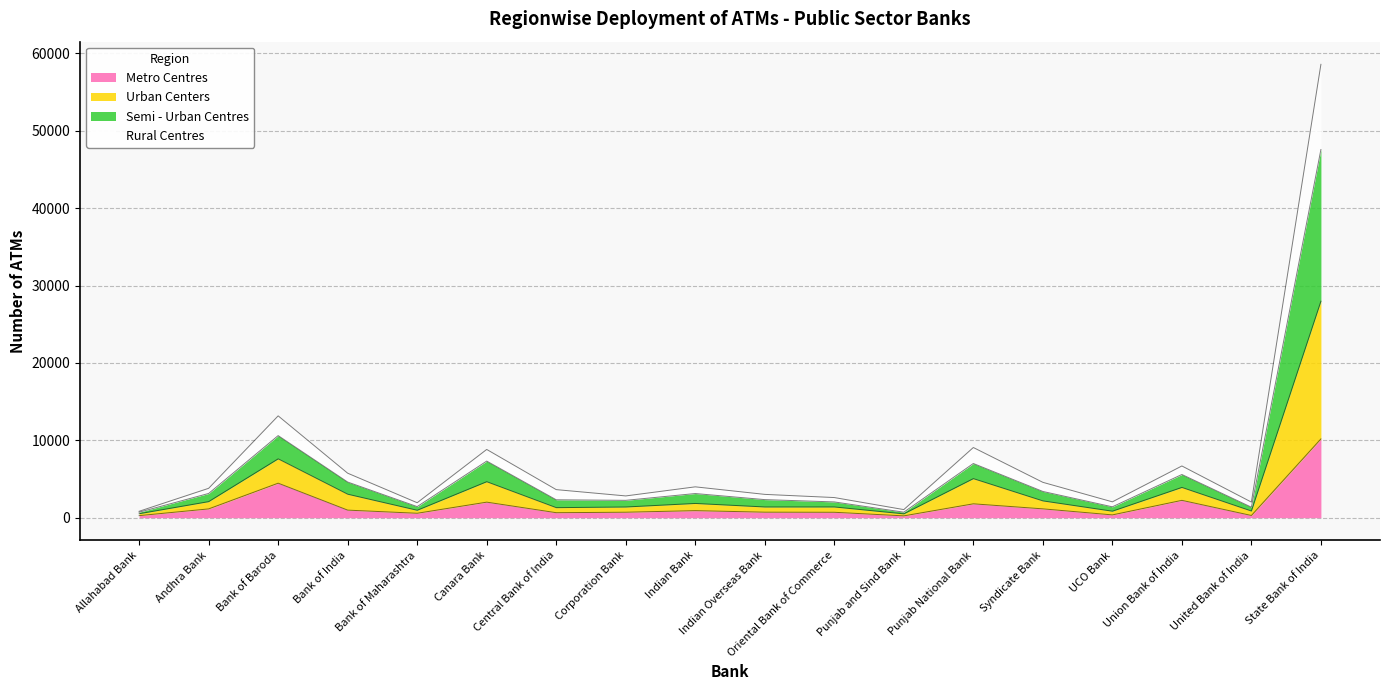

At which category is the sum across all series the highest?

State Bank of India